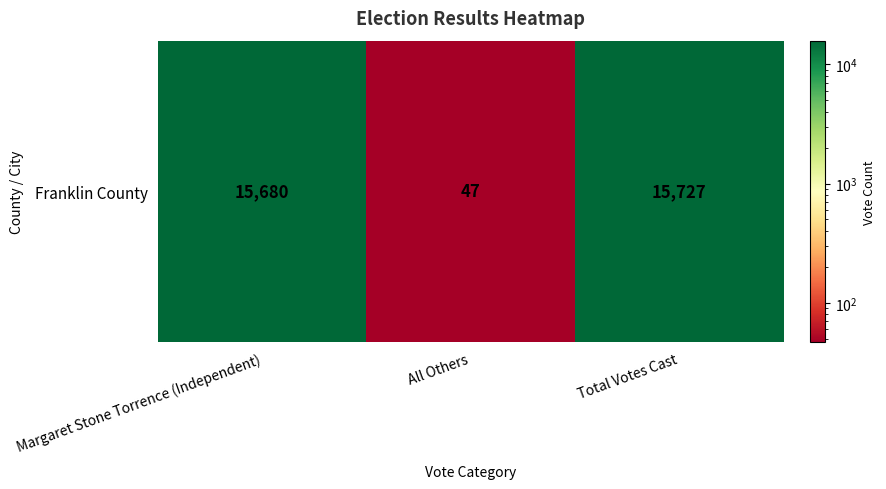

What is the maximum value shown in the chart?

15727